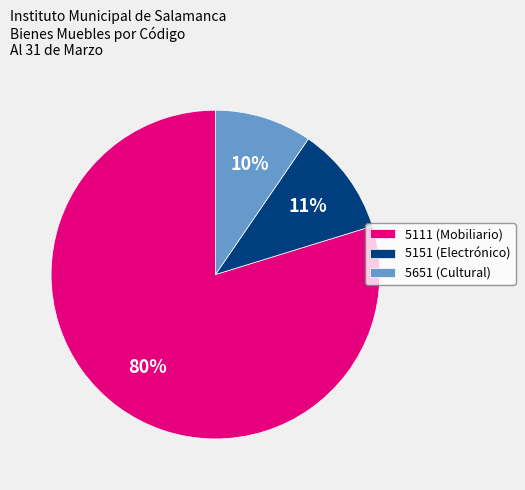

To the nearest percent, what is the average slice percentage?

33%